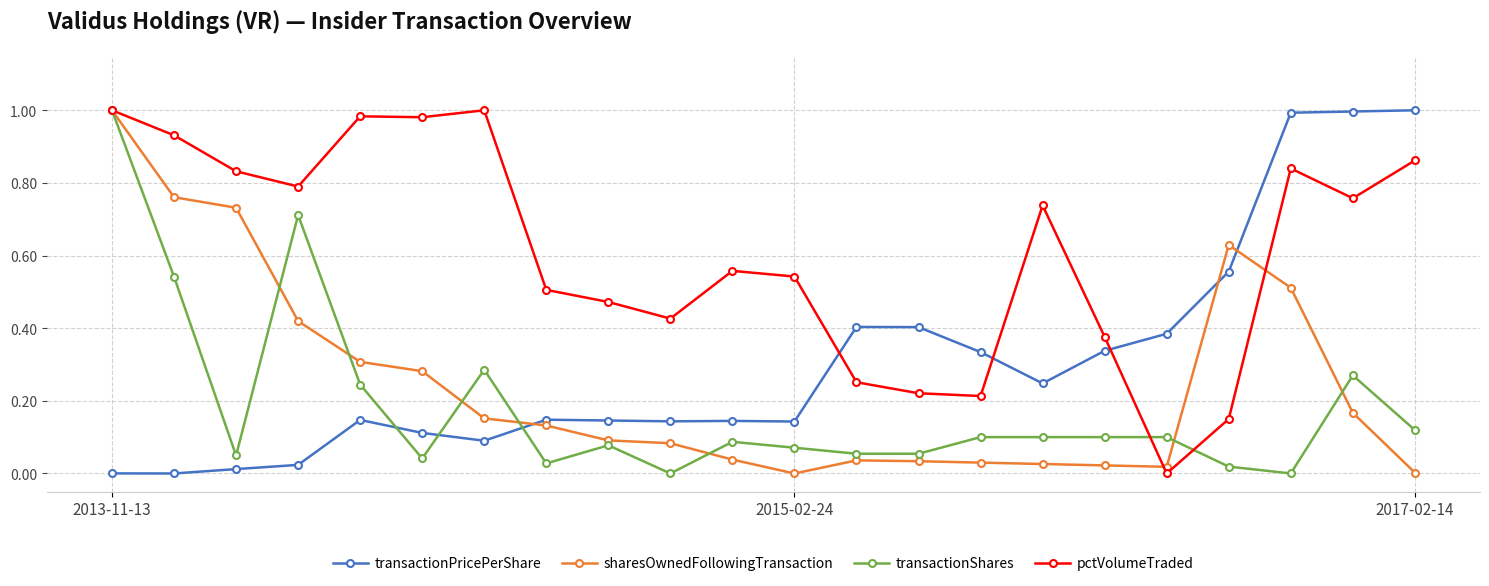

True or false: sharesOwnedFollowingTransaction has more than 0 interior local peaks.

True